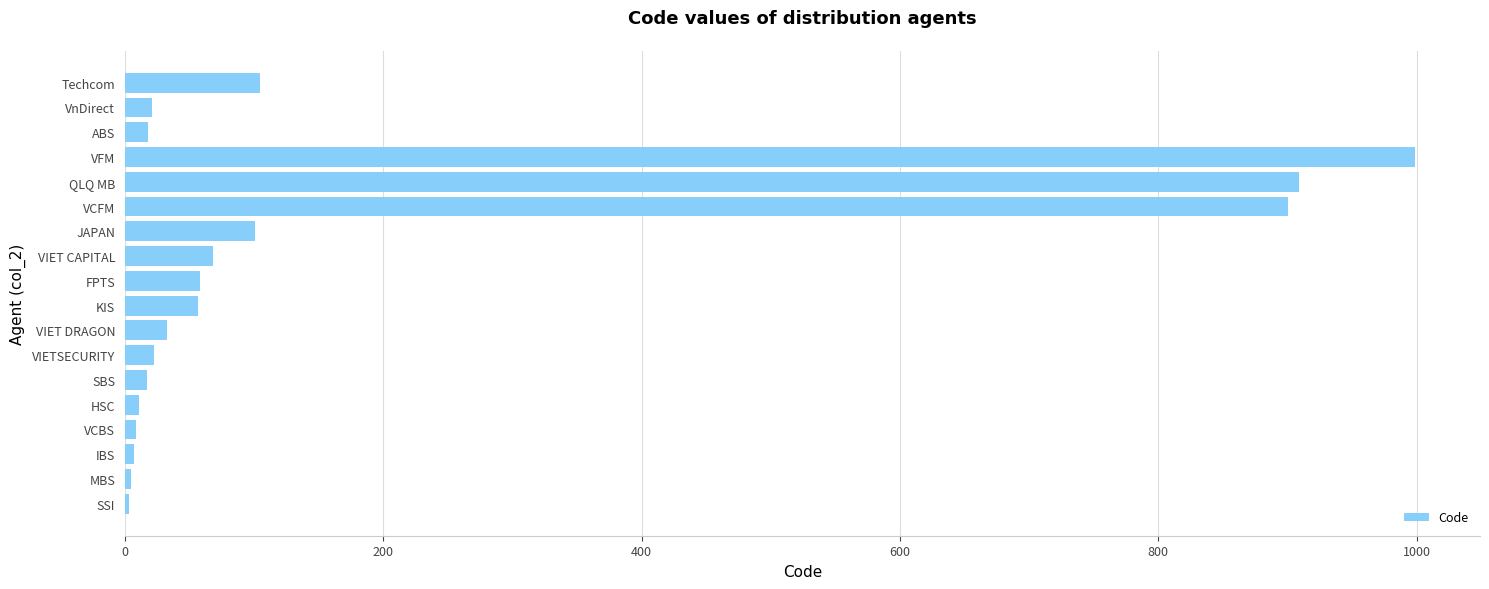

Which label corresponds to the largest value in the chart?

VFM